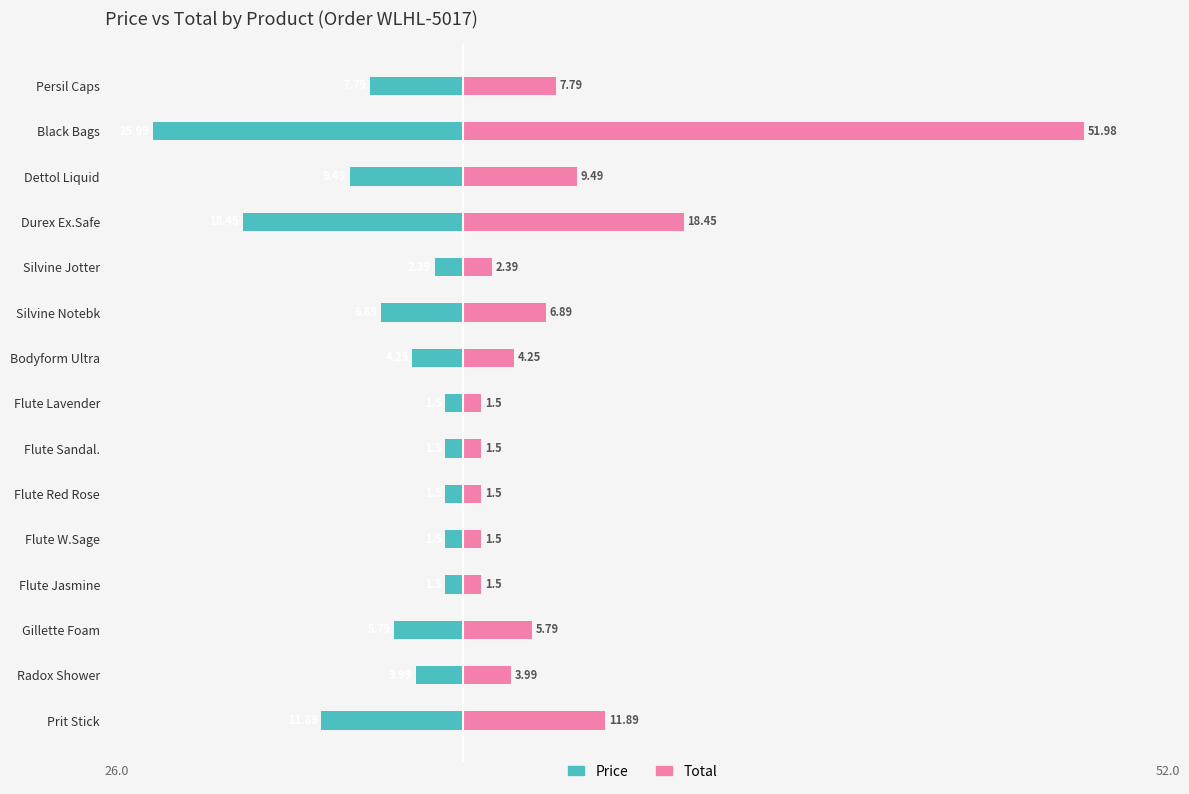

List the series in order of their peak value, highest first.

Total, Price